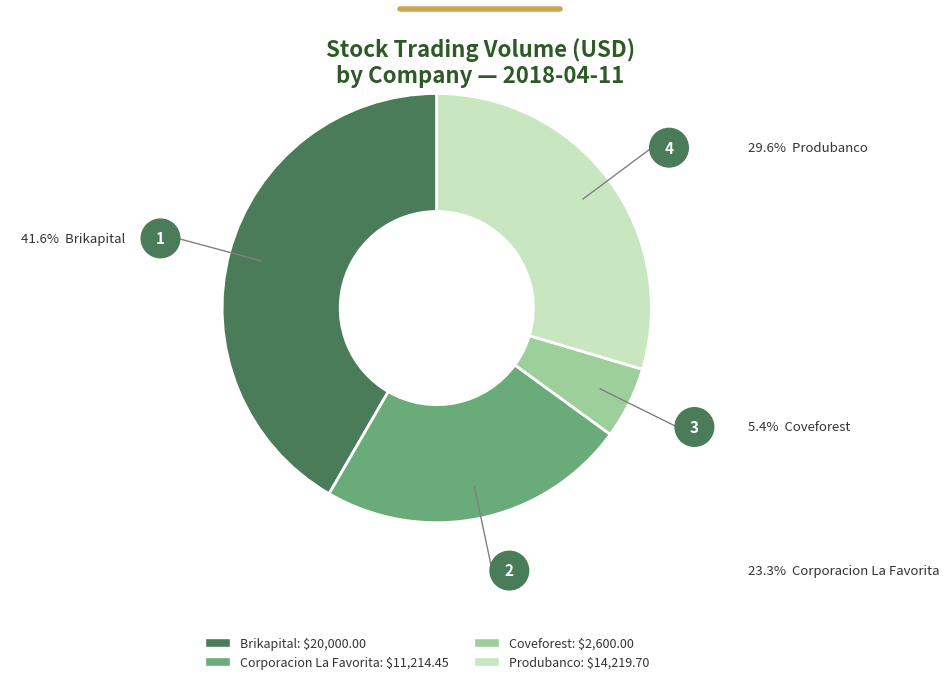

Does any single category account for the majority?

No